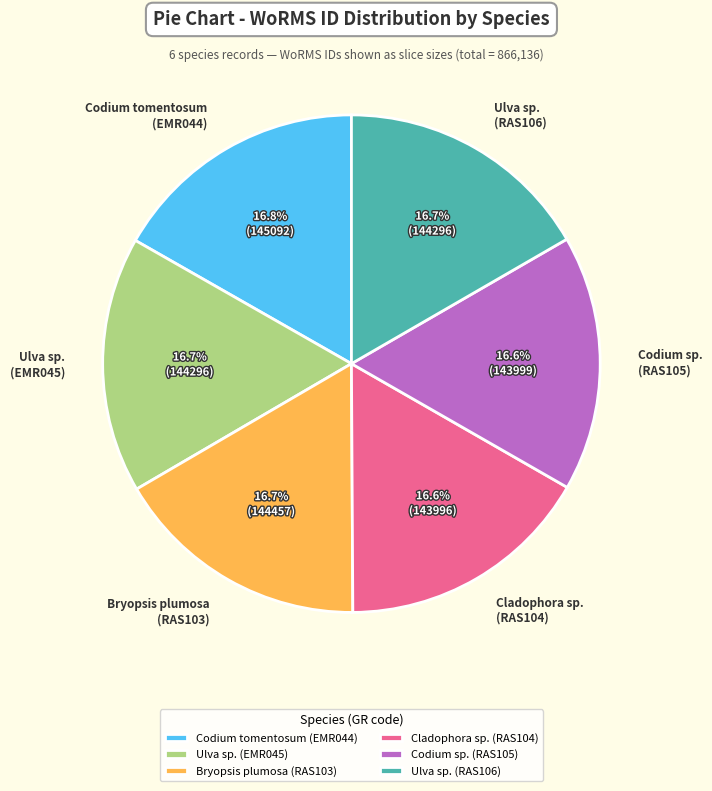

What is the ratio of the value at Cladophora sp. (RAS104) to the value at Bryopsis plumosa (RAS103)?

1.0